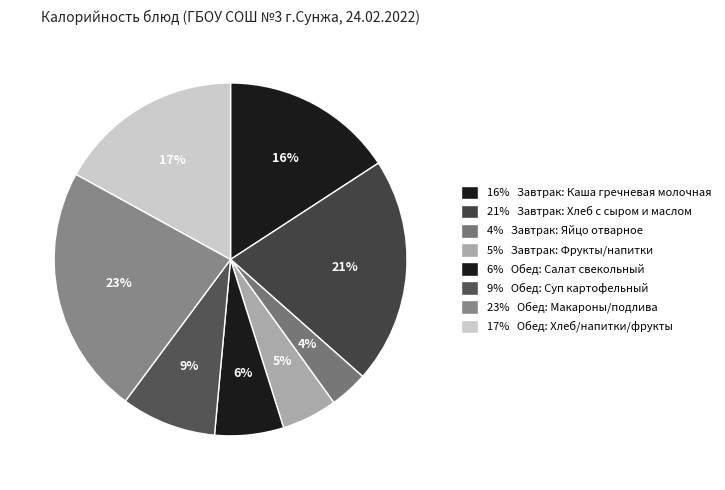

How many slices are in this pie chart?

8